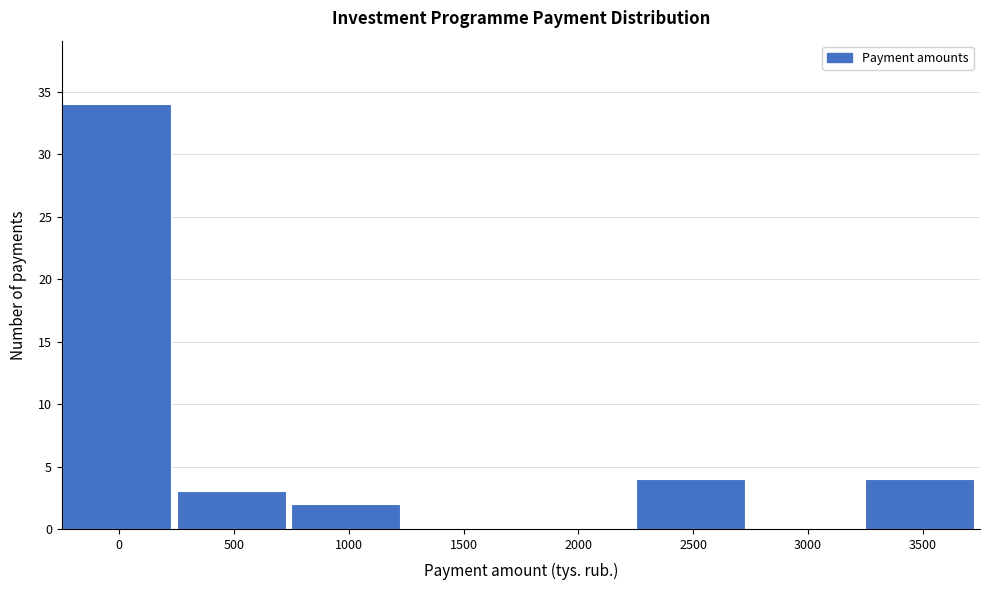

Reading left to right, what are all the values shown in this chart?

0=34	500=3	1000=2	1500=0	2000=0	2500=4	3000=0	3500=4